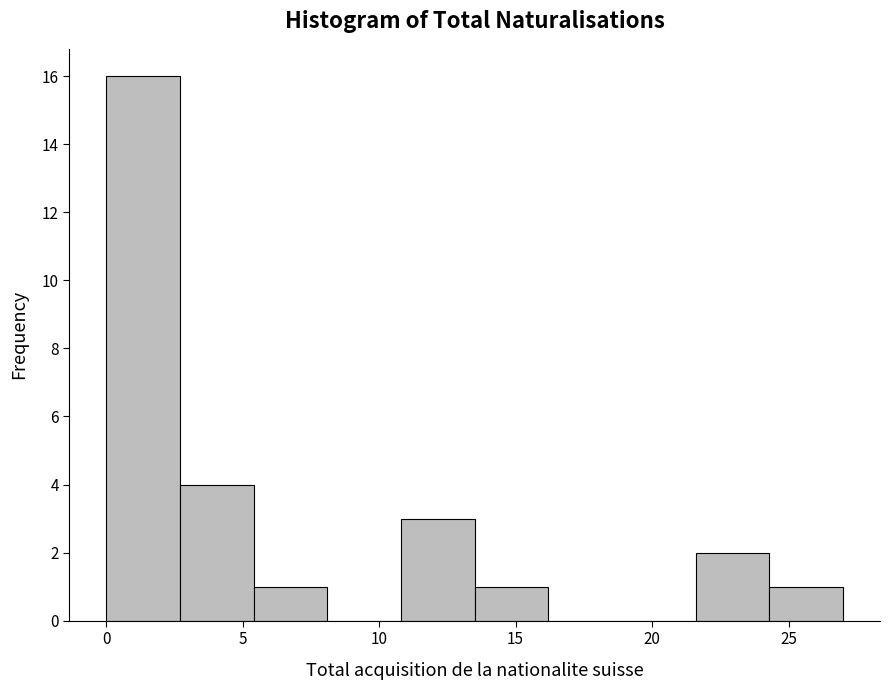

Over which range of the x-axis is the bar tallest?

0.0 to 2.7